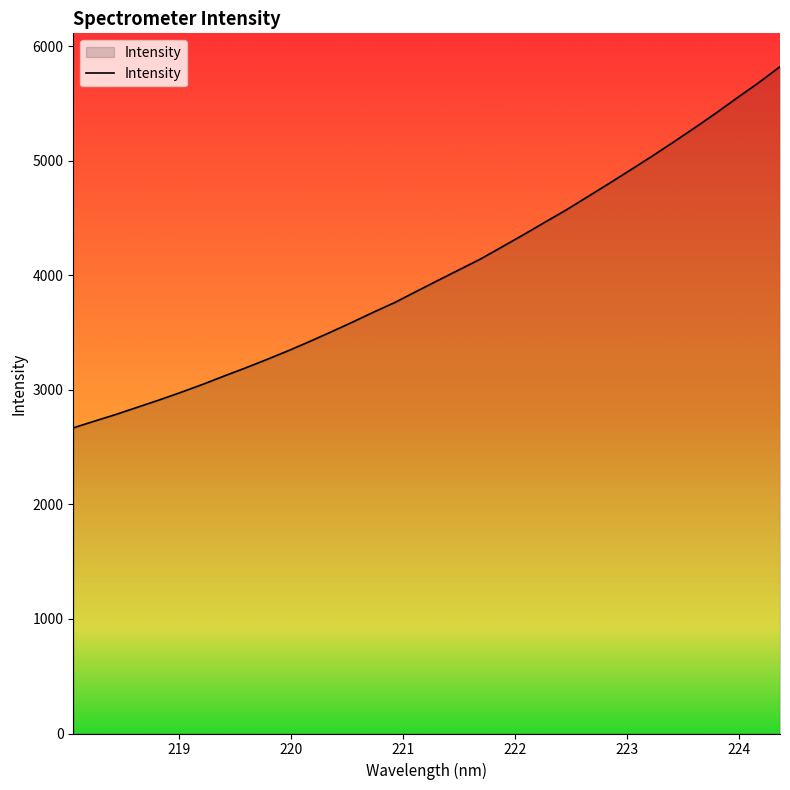

What is the difference between the maximum and minimum values?

3154.3